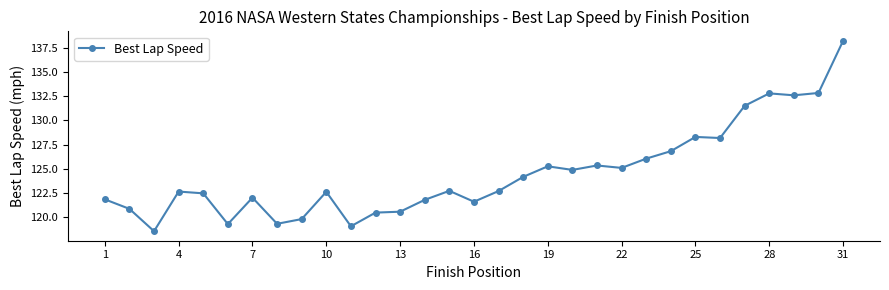

What is the difference between the maximum and minimum values?

19.8